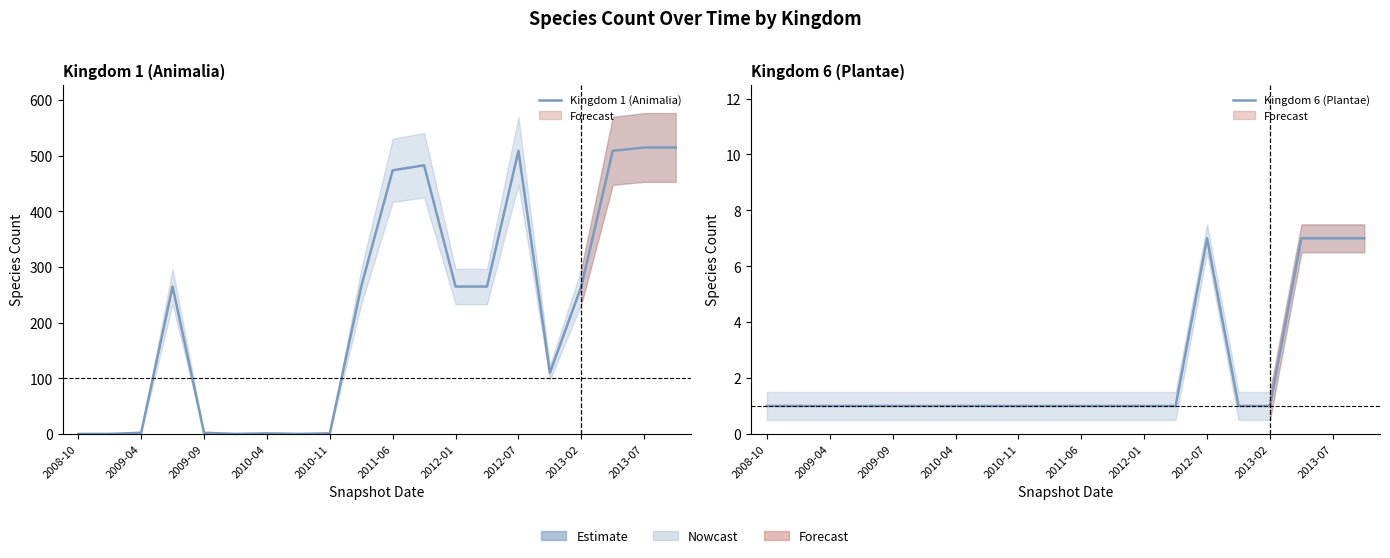

List the series in order of their peak value, lowest first.

Kingdom 6 (Plantae), Kingdom 1 (Animalia)